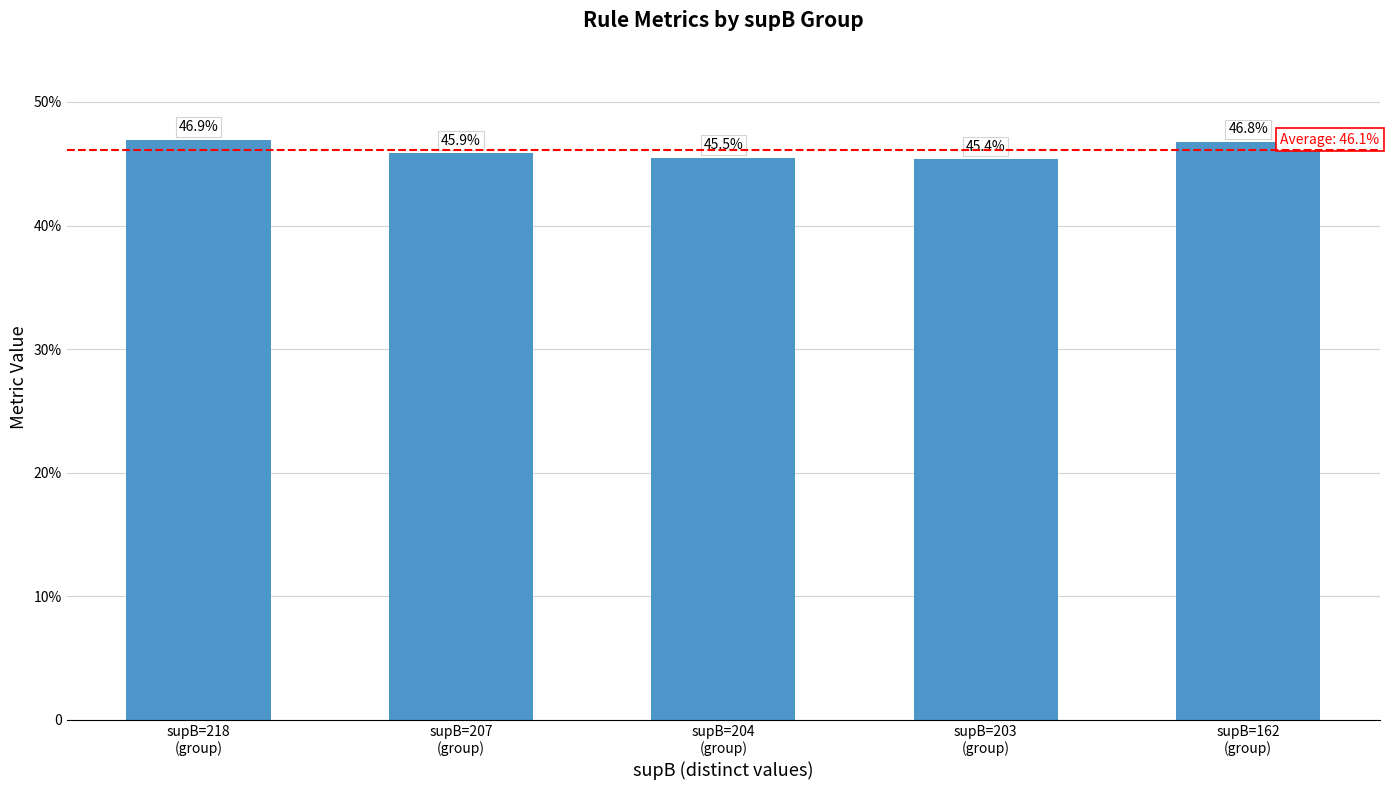

At which category does the chart reach its minimum across all series?

supB=203
(group)